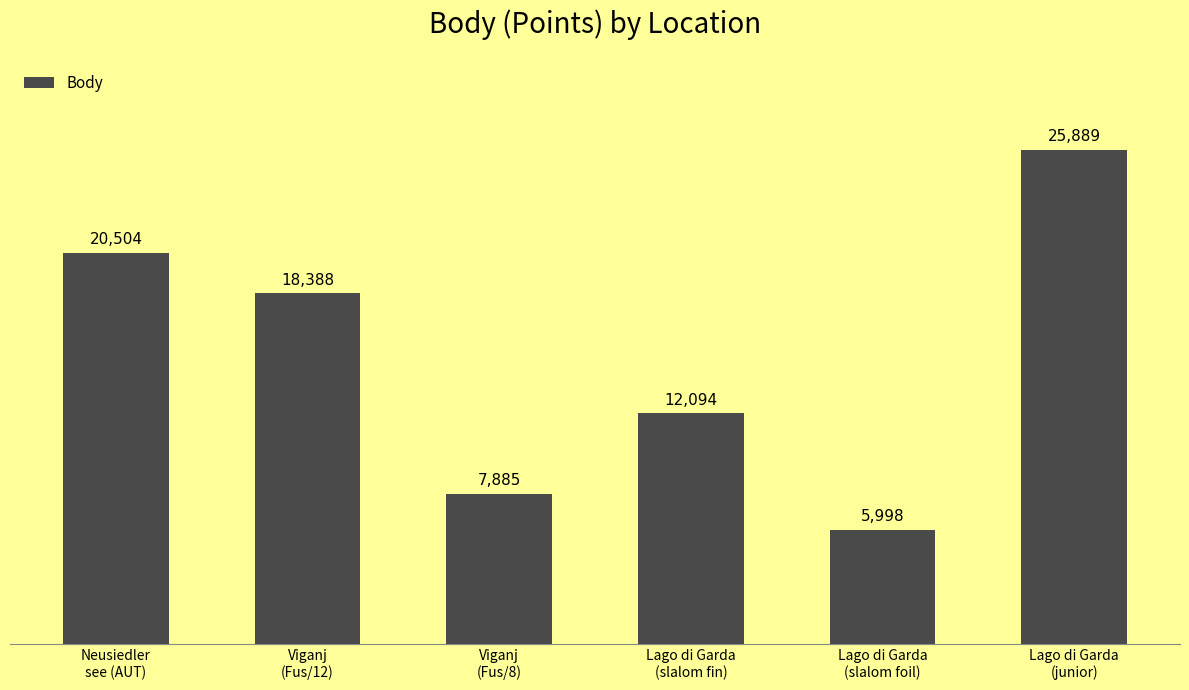

What is the difference between the second highest and second lowest values?

12619